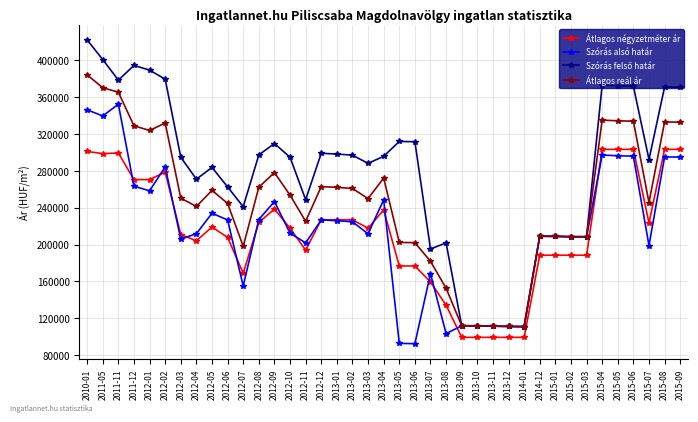

What is the difference between the highest and lowest values at 2015-05?

75770